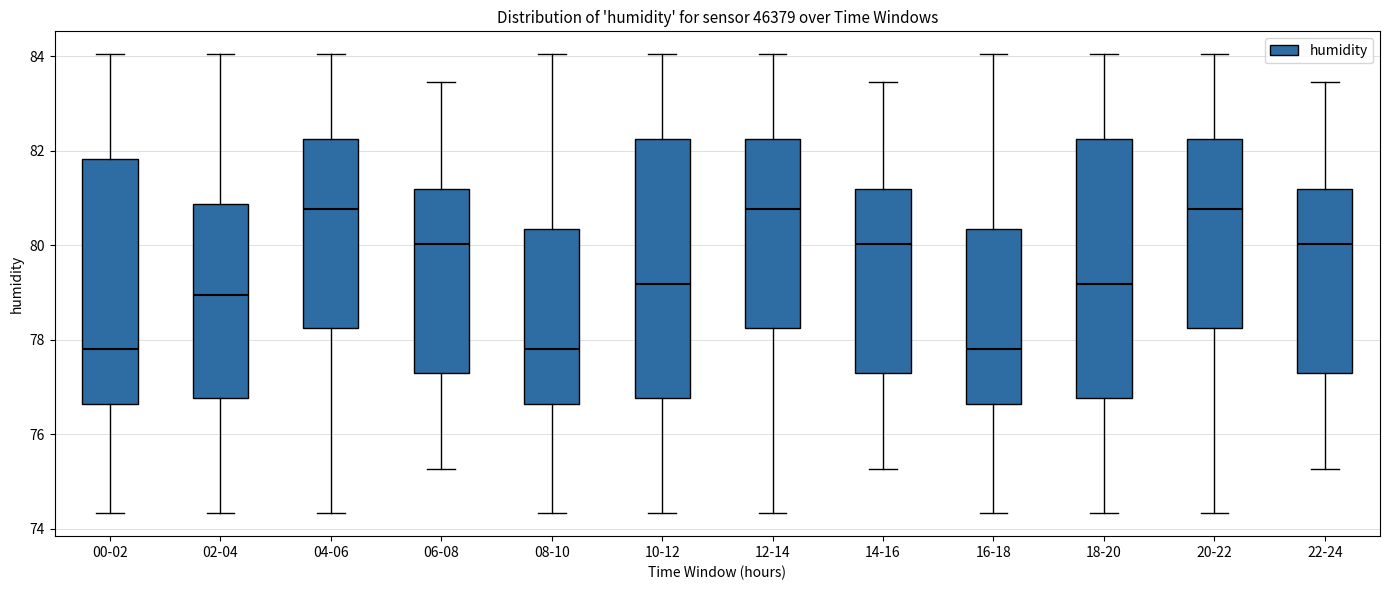

Where does the upper whisker of the box for 20-22 end on the y-axis? The values are not printed on the chart, so give them approximately, as read against the axis.

84.0